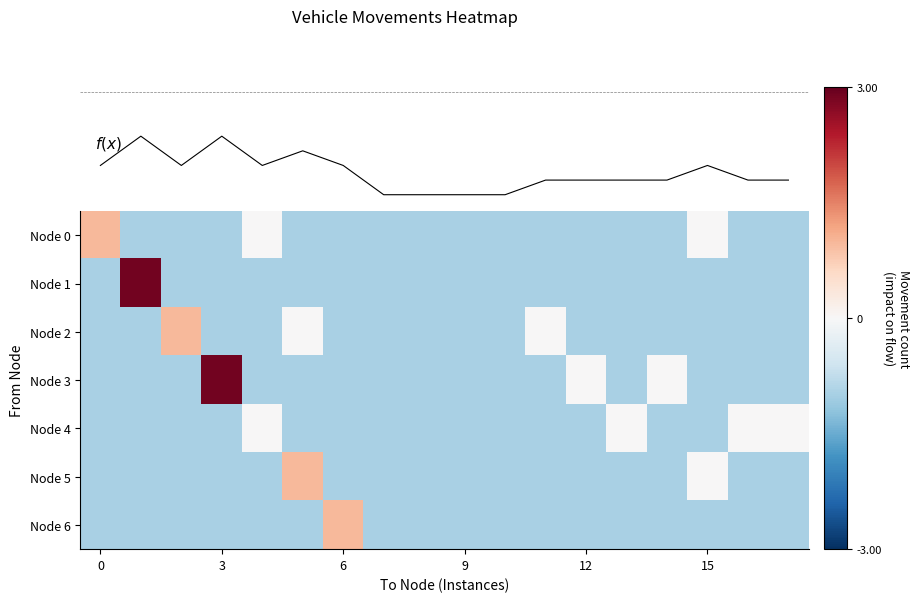

List the series in order of their peak value, highest first.

Node 1, Node 3, Node 0, Node 2, Node 5, Node 6, Node 4, f(x)